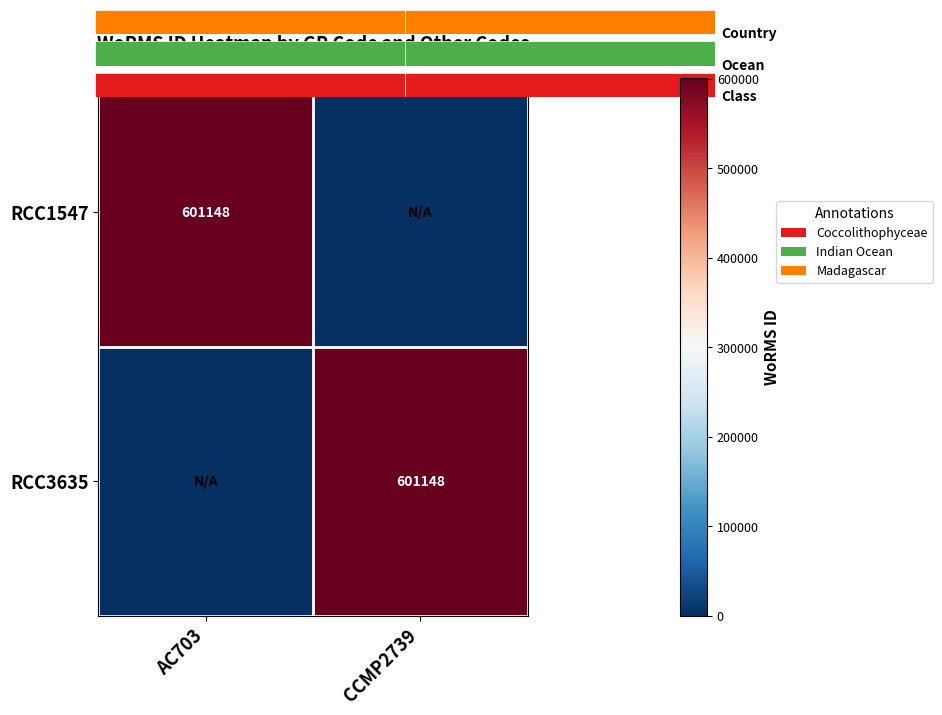

Which series has the widest spread of values?

RCC1547